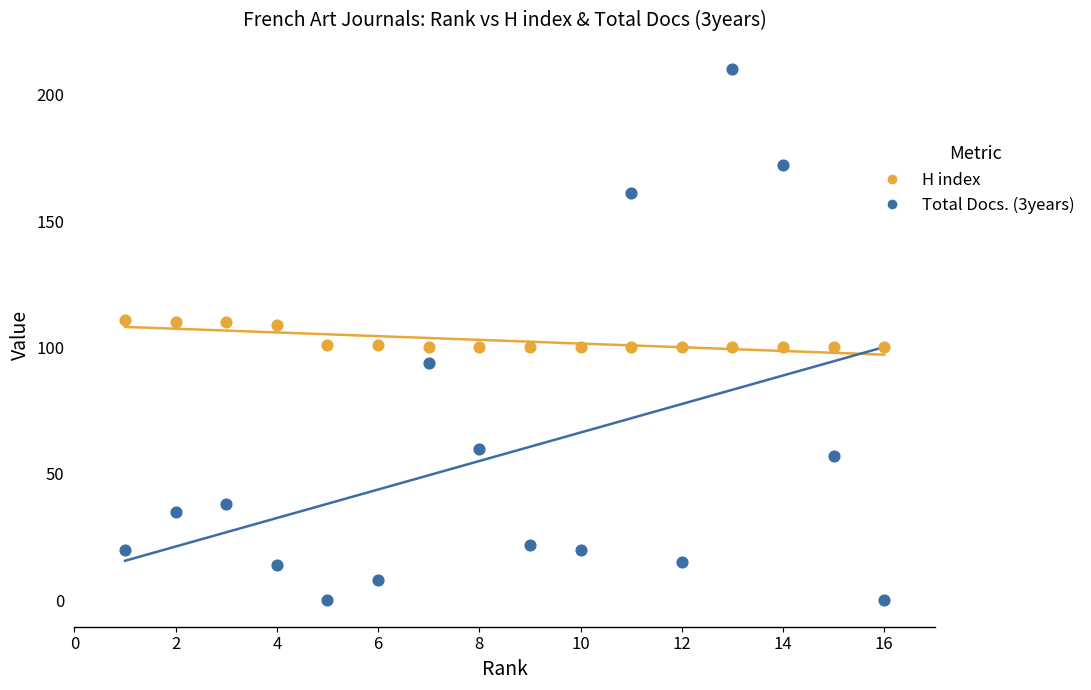

Across all data points, what is the range of X values (max minus min)?

15